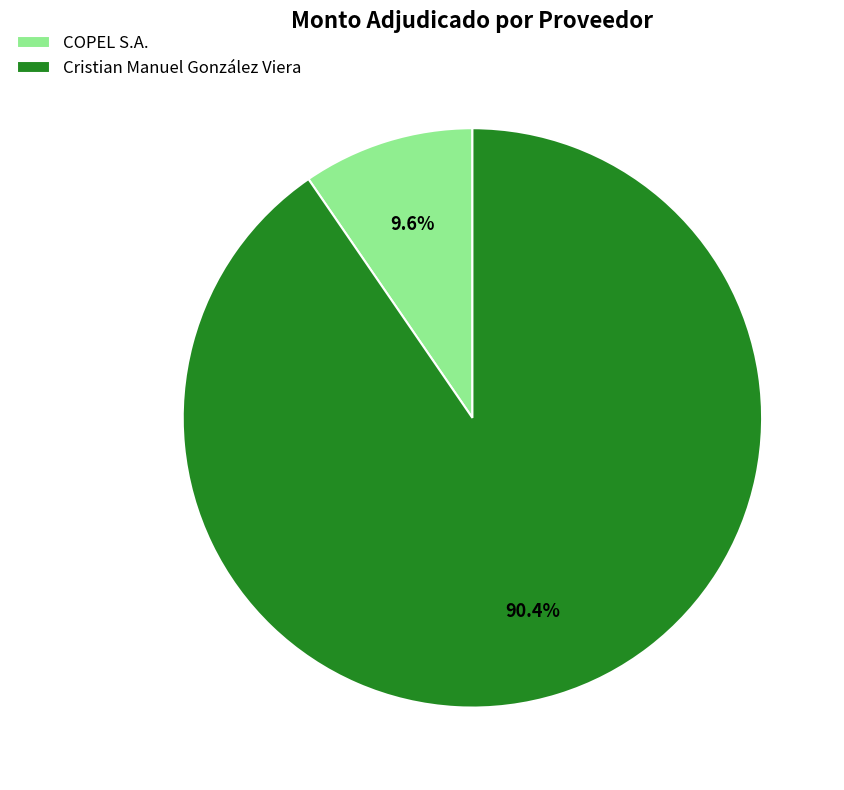

To the nearest percent, what percentage of the pie is COPEL S.A.?

10%